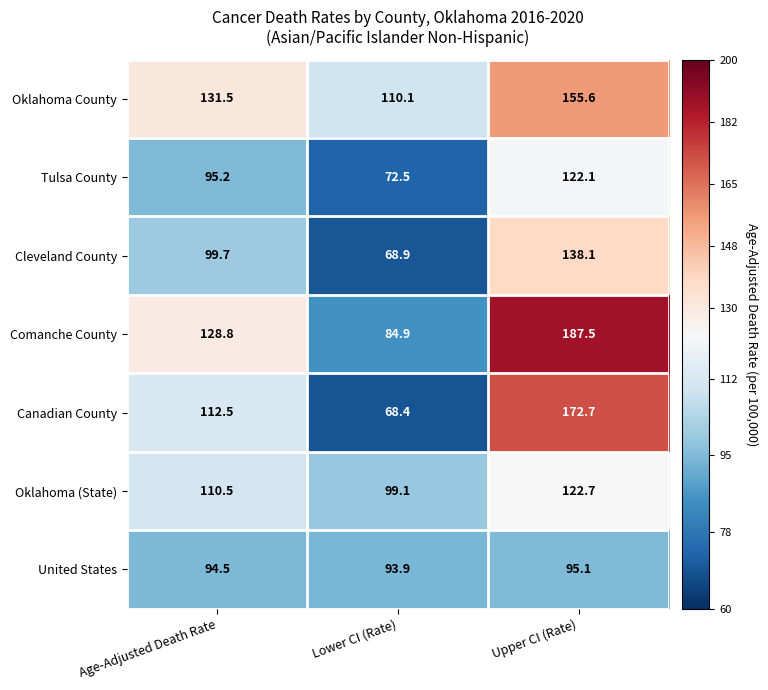

Reading right to left, what are all the values shown in this chart?

Oklahoma County: 155.6	110.1	131.5
Tulsa County: 122.1	72.5	95.2
Cleveland County: 138.1	68.9	99.7
Comanche County: 187.5	84.9	128.8
Canadian County: 172.7	68.4	112.5
Oklahoma (State): 122.7	99.1	110.5
United States: 95.1	93.9	94.5